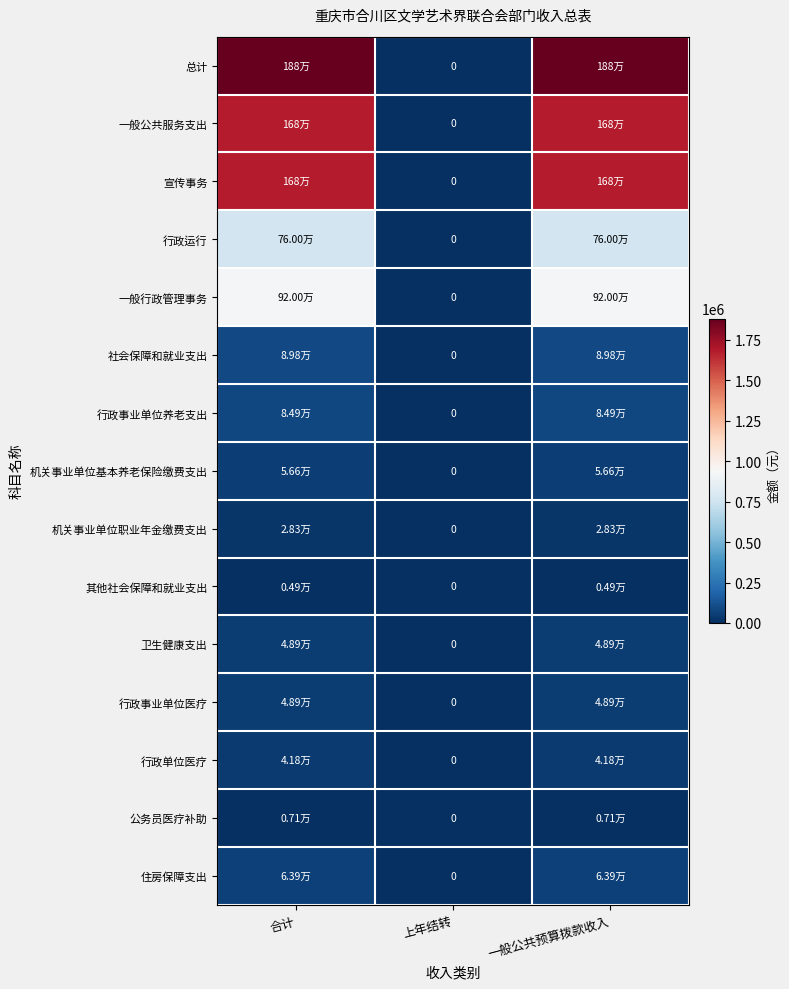

Where is 宣传事务 nearest to the value 839975?

上年结转